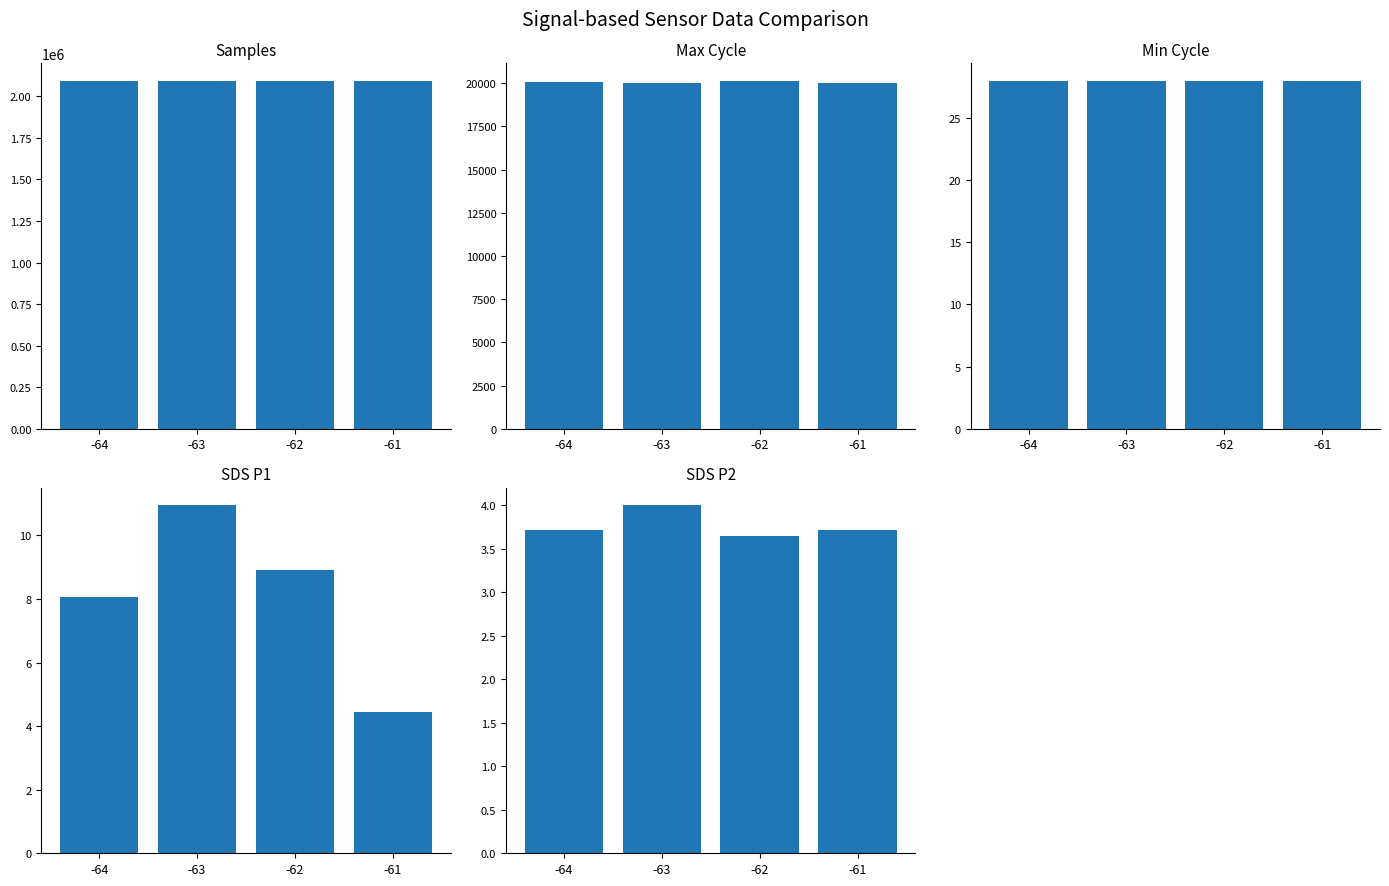

True or false: SDS_P1 has a value of 10.9 at -63.

True